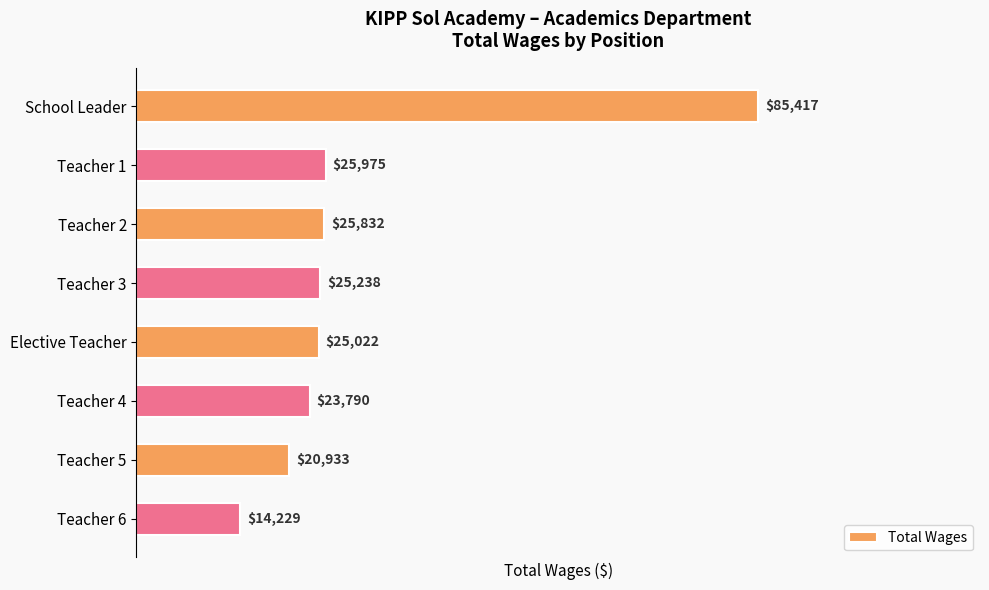

What is the difference between the second highest and second lowest values?

5042